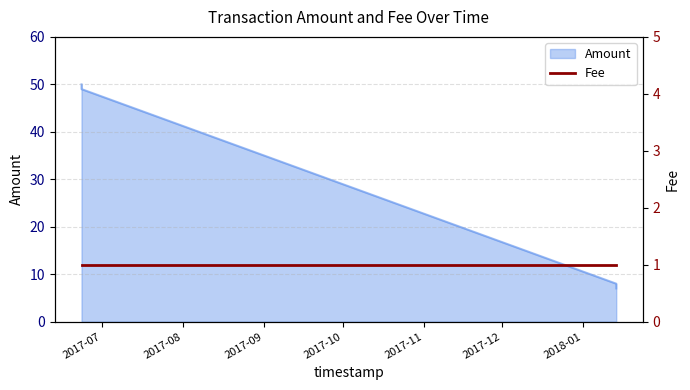

Reading left to right, extract all data points from this chart.

2017-06-23 02:20:20=50	2017-06-23 02:28:38=49	2018-01-13 14:40:28=8	2018-01-13 14:47:35=7